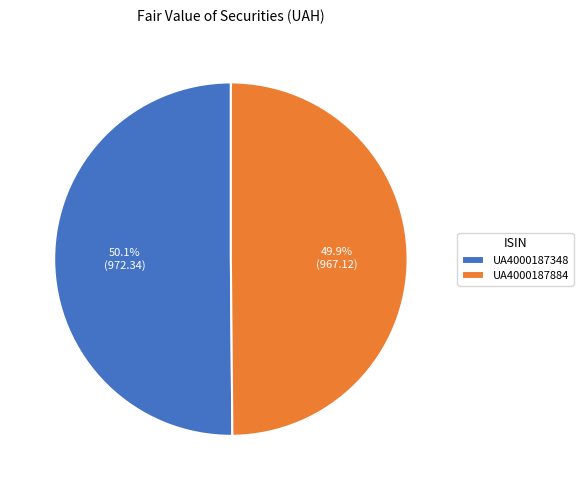

Does any single category account for the majority?

Yes